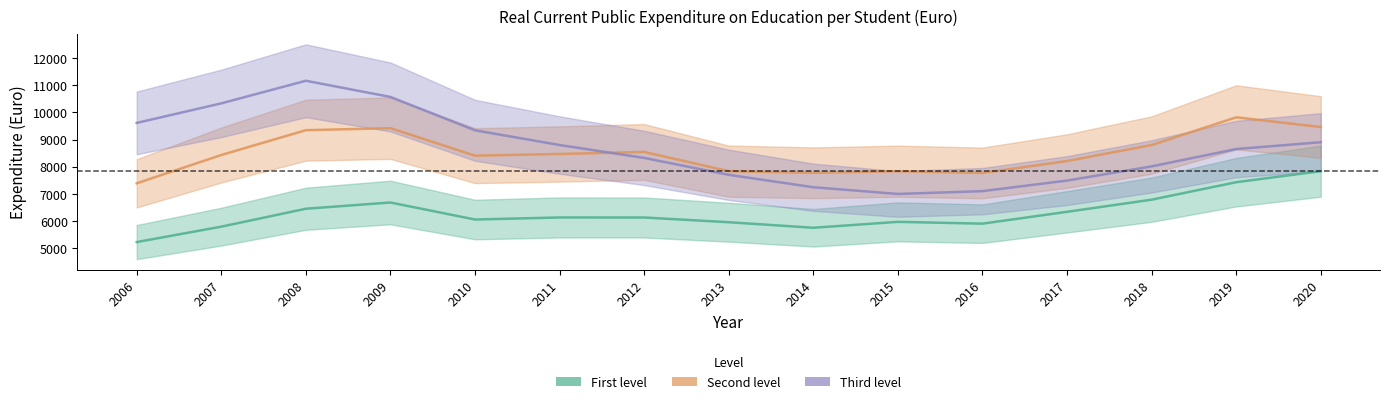

How many times do Second level and Third level cross each other?

1